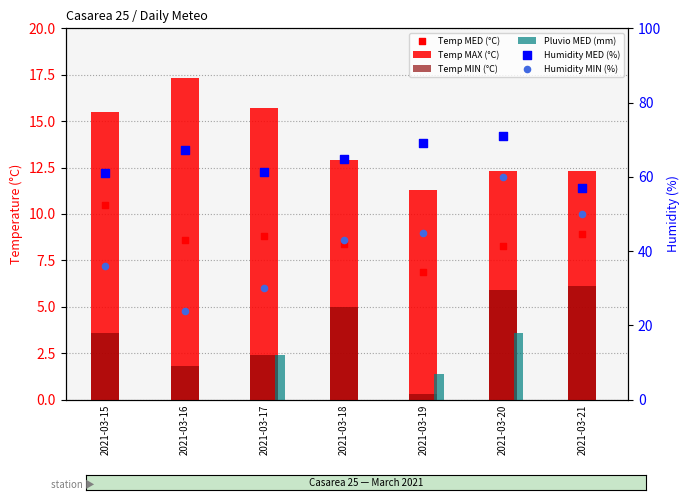

What is the total value across all series at 2021-03-17?

120.6